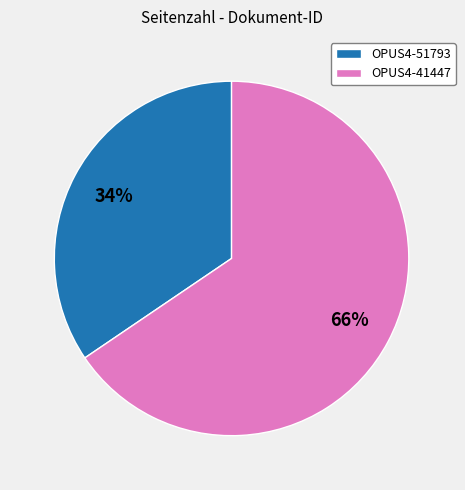

To the nearest percent, what is the combined percentage of OPUS4-41447 and OPUS4-51793?

100%